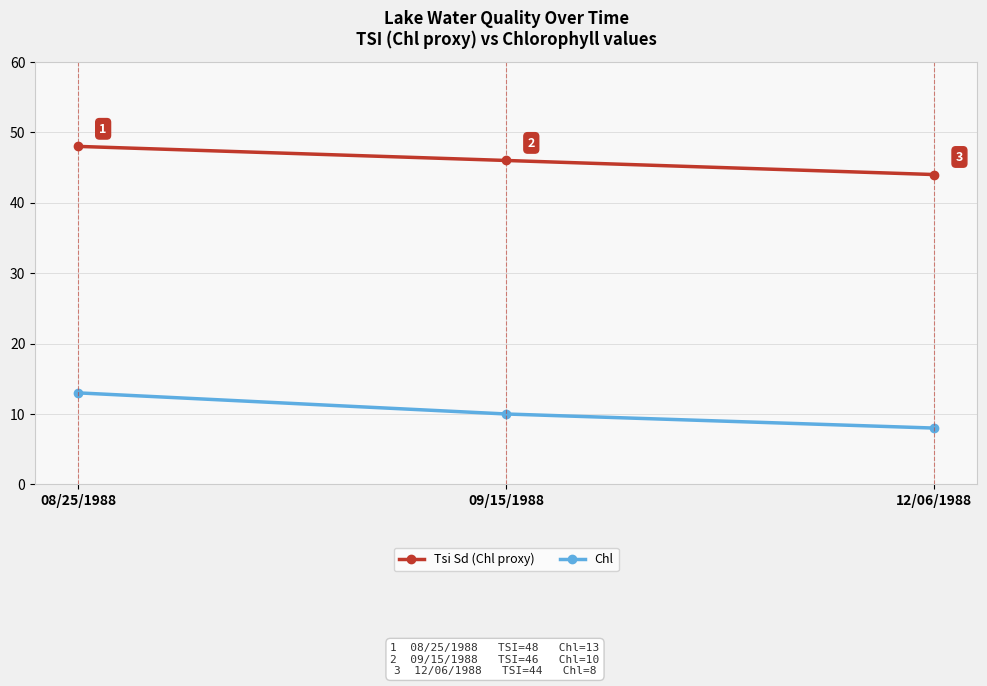

The Chl series shows 10 at 09/15/1988. True or false?

True